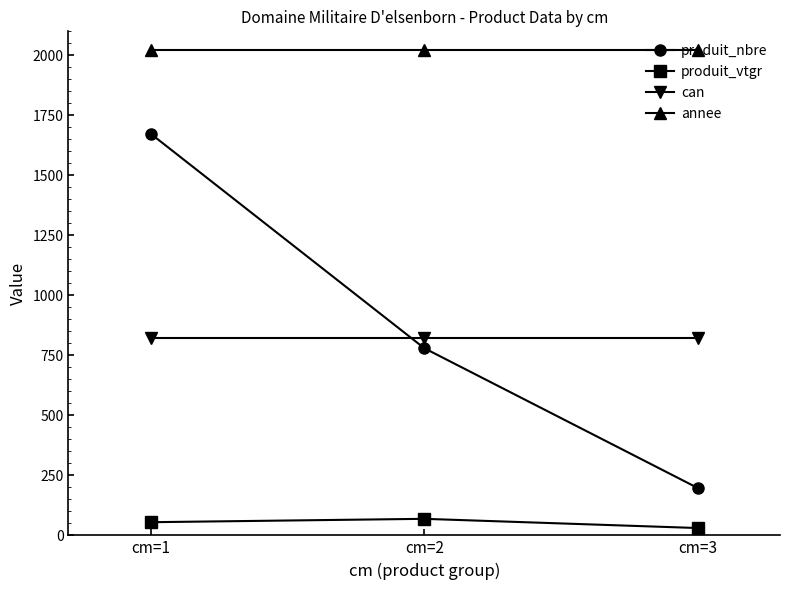

Where is produit_vtgr nearest to the value 49?

cm=1